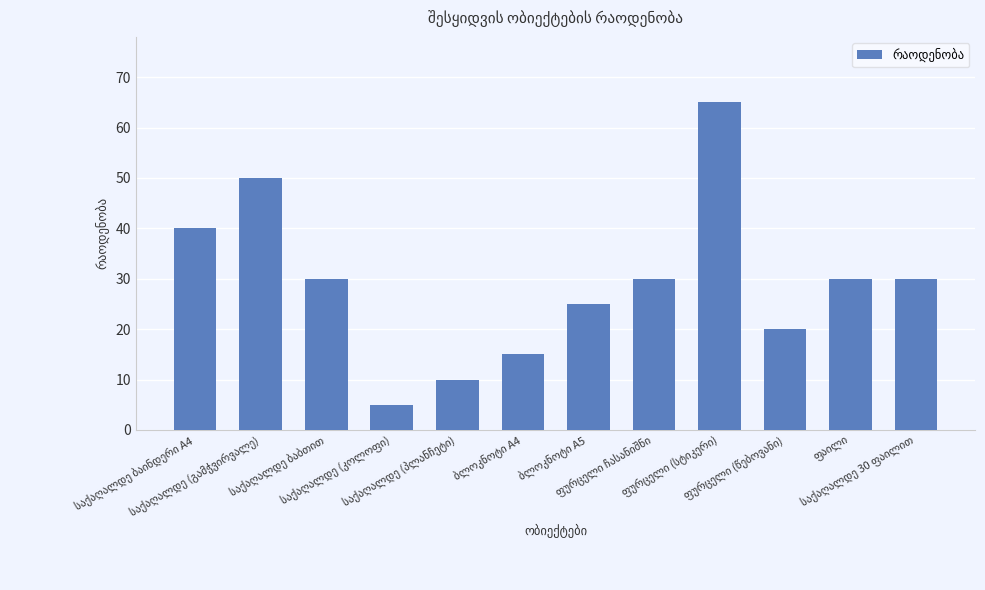

How many series are shown in this chart?

1